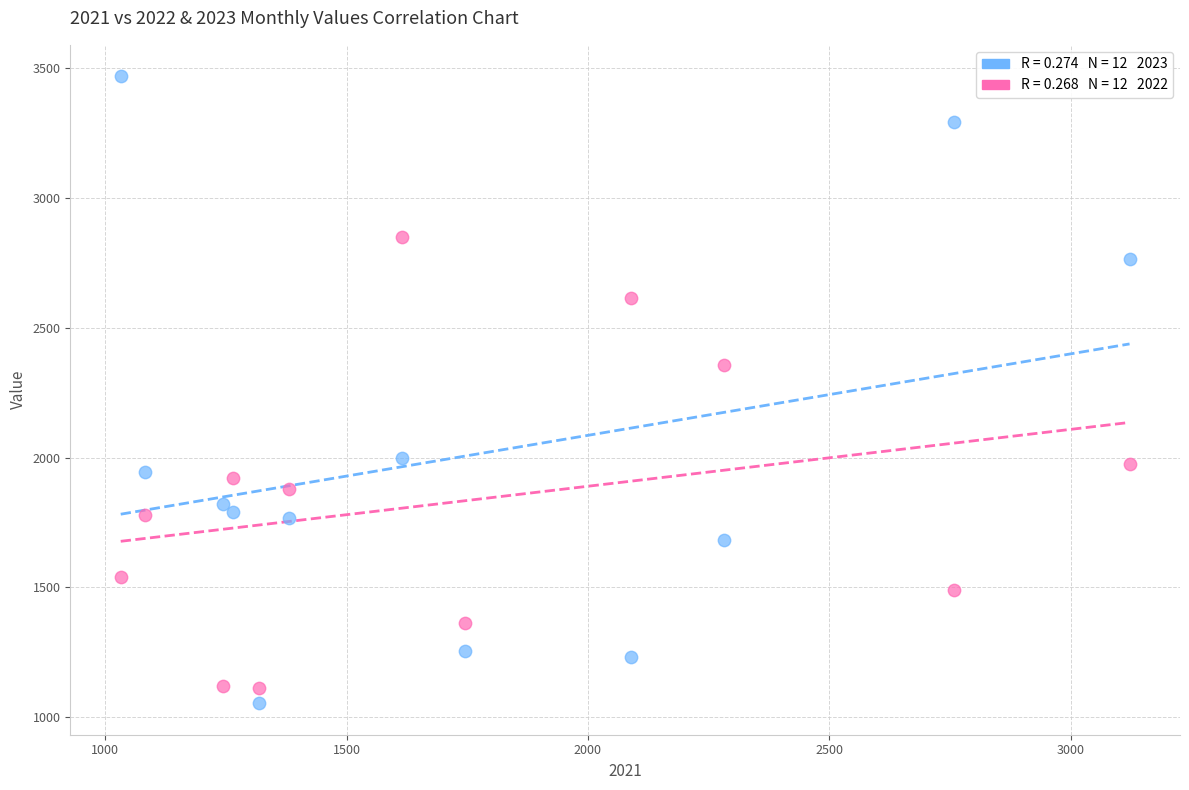

Across all data points, what is the range of Y values (max minus min)?

2417